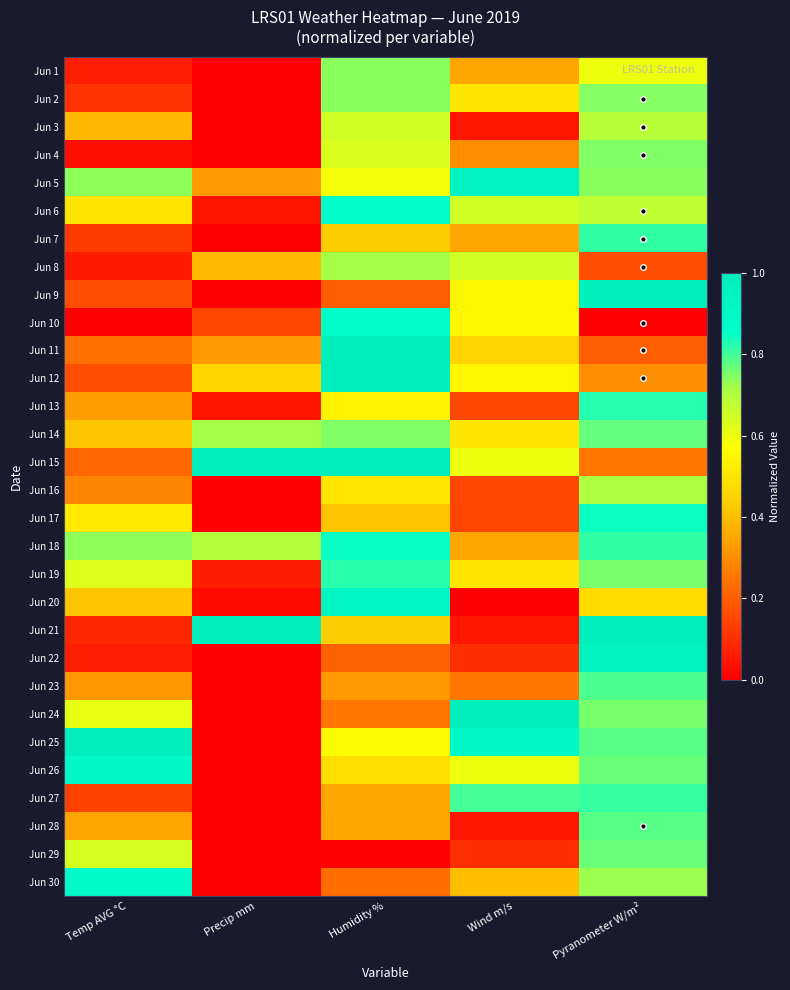

At which category does the chart reach its minimum across all series?

Precip mm